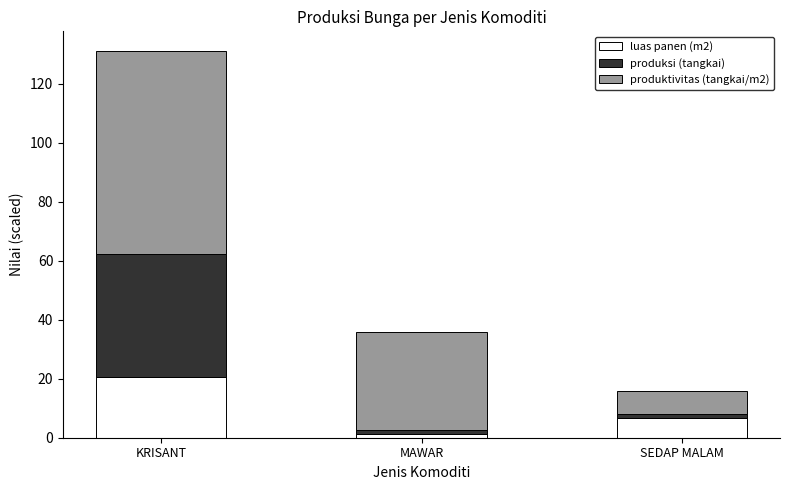

List the labels in order of luas panen (m2) value, smallest first.

MAWAR, SEDAP MALAM, KRISANT